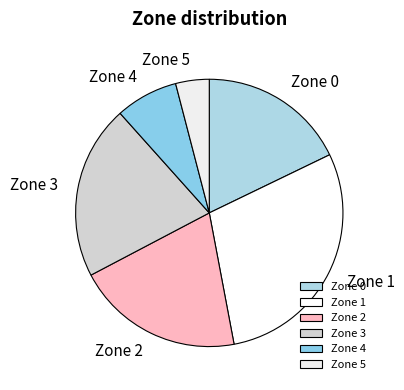

What is the largest slice in the pie chart?

Zone 1